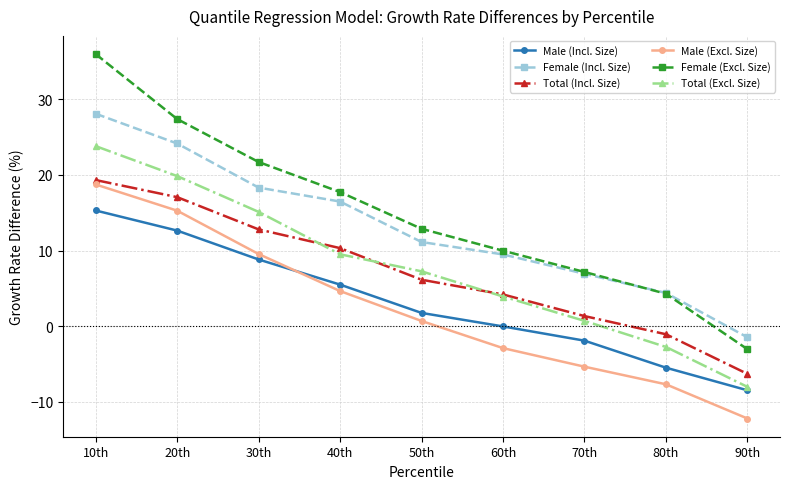

True or false: Total (Excl. Size) has more than 2 points higher than both neighbors.

False